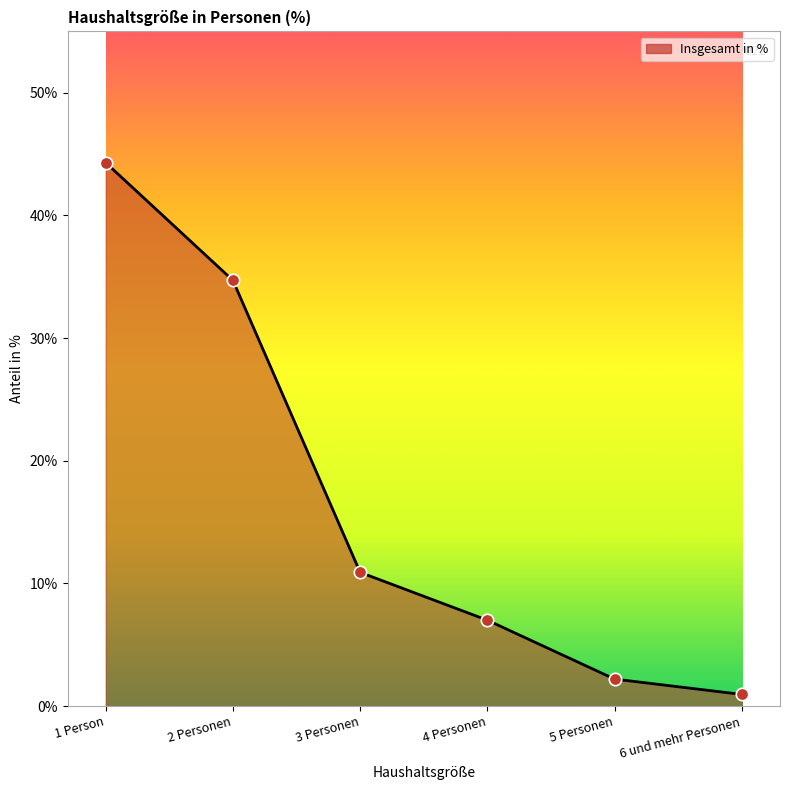

What is the ratio of the value at 3 Personen to the value at 2 Personen?

0.3